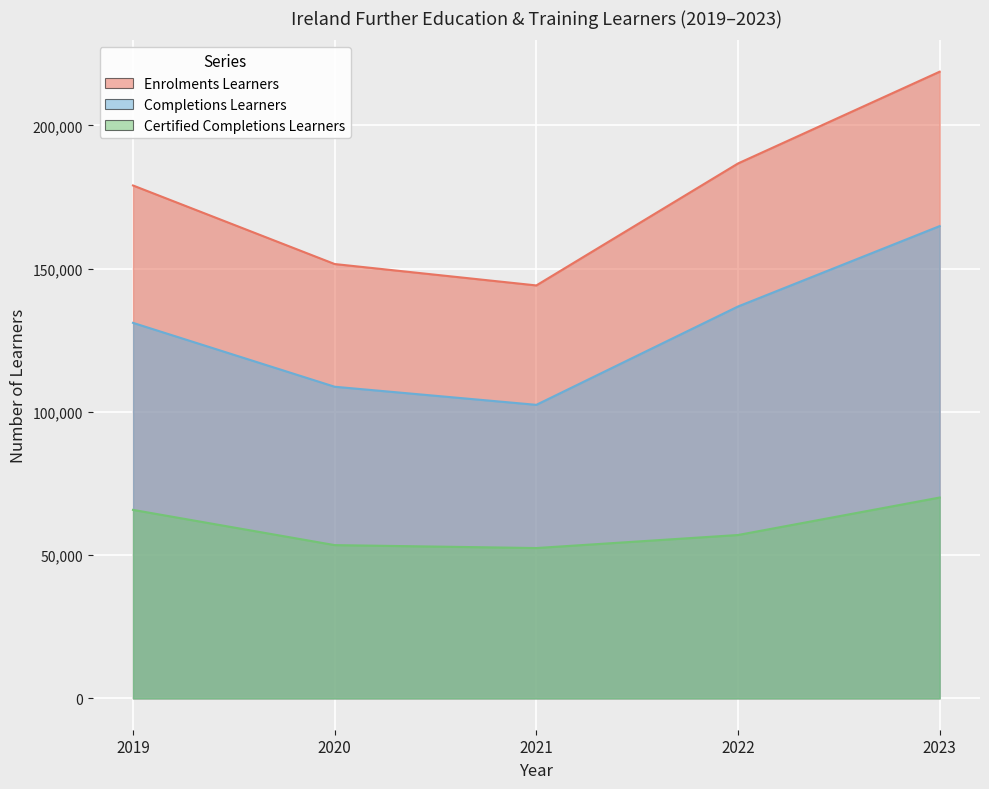

What is the maximum value shown in the chart?

218775